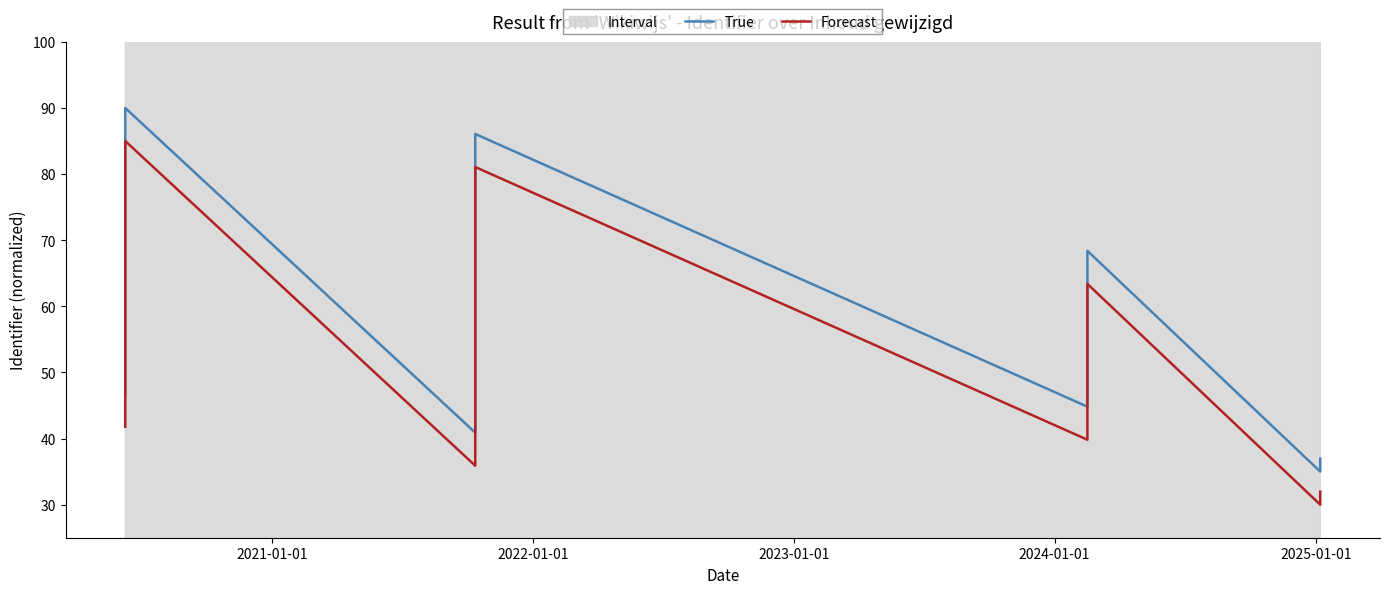

How many data points in Forecast are above 57?

7